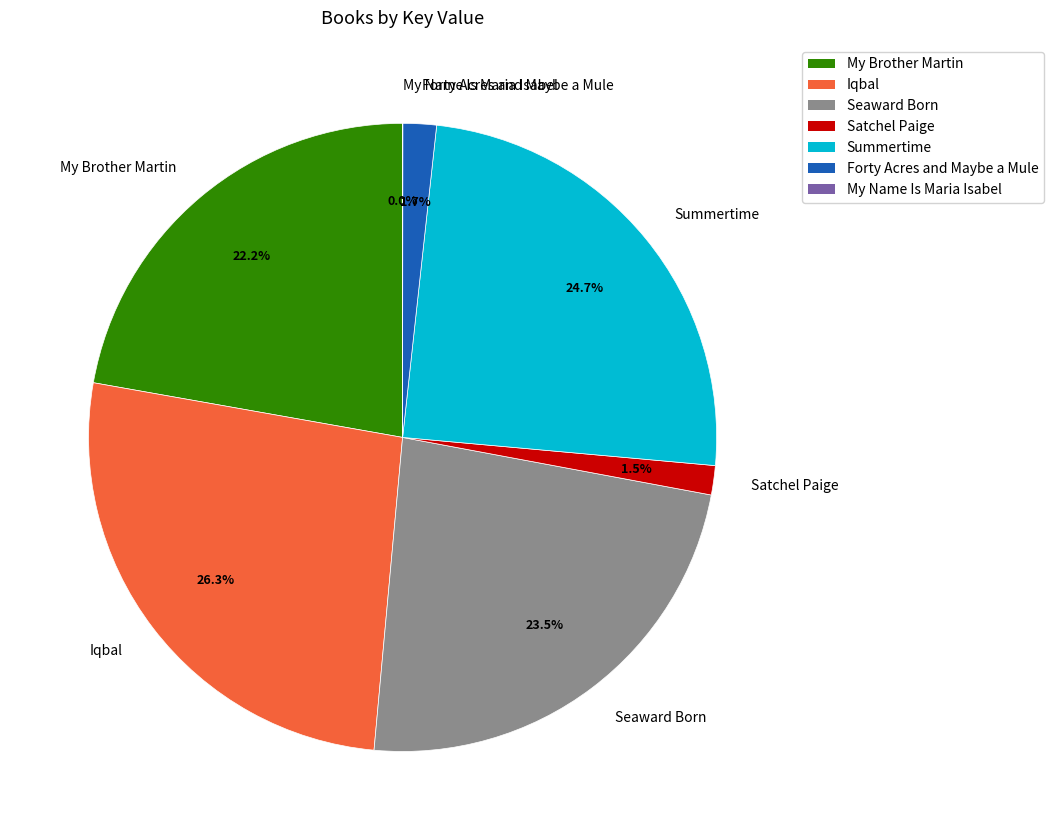

To the nearest percent, what portion does Iqbal represent?

26%